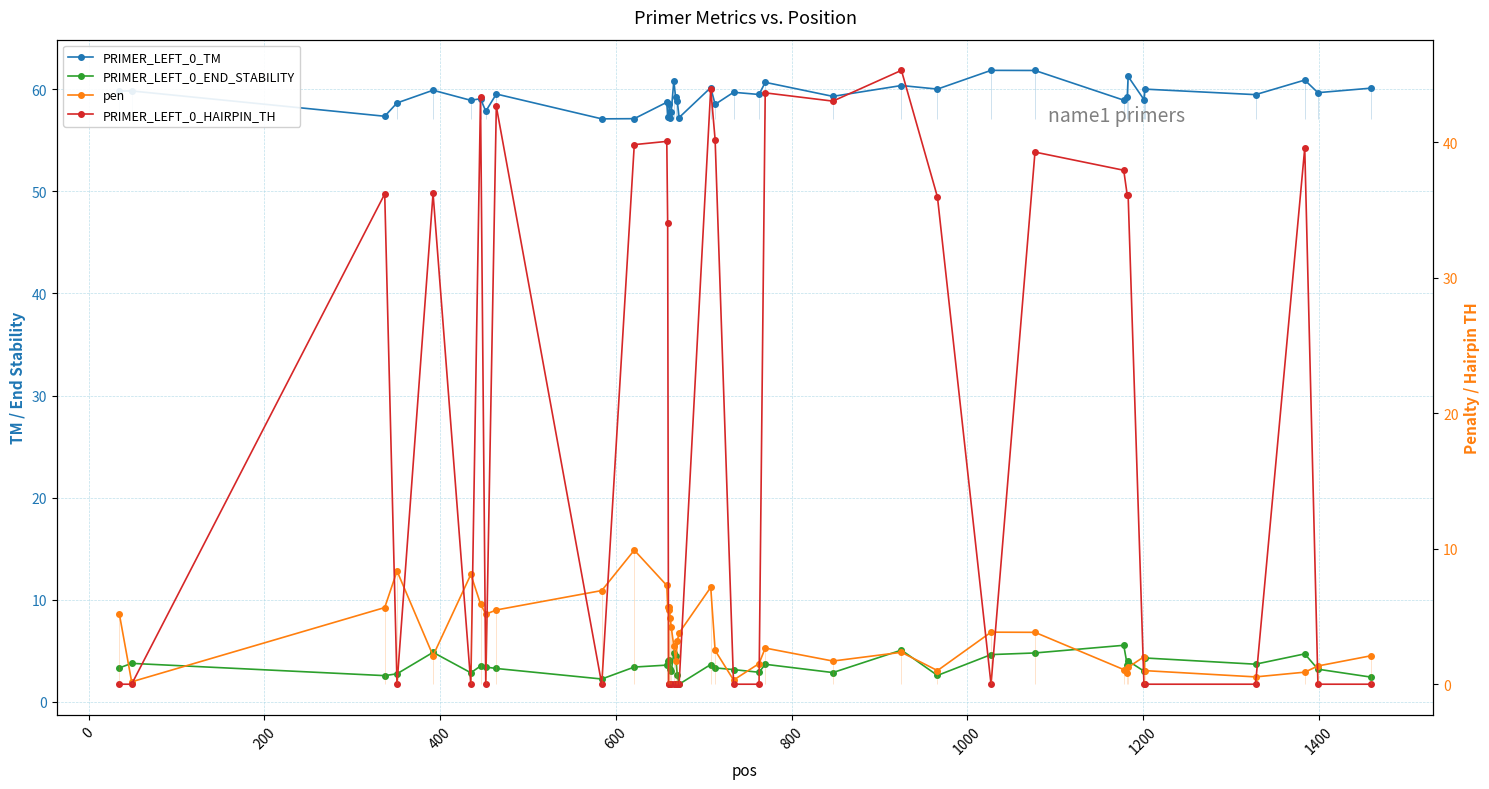

Reading left to right, what are all the values shown in this chart?

PRIMER_LEFT_0_TM: 59.8	59.8	57.3	58.6	59.9	58.9	59.1	57.8	59.5	57.1	57.1	58.7	57.3	57.3	58.5	57.1	57.7	60.8	59.3	58.8	57.2	60.1	58.5	59.7	59.5	60.7	59.3	60.4	60.0	61.8	61.8	58.9	59.2	61.2	59.0	60.0	59.5	60.9	59.7	60.1
PRIMER_LEFT_0_END_STABILITY: 3.3	3.8	2.6	2.8	4.8	2.9	3.5	3.4	3.3	2.2	3.4	3.6	4.0	4.0	4.1	3.2	3.0	4.8	4.5	2.6	1.7	3.7	3.3	3.2	2.9	3.7	2.9	5.1	2.6	4.6	4.8	5.5	3.6	4.0	3.0	4.3	3.7	4.7	3.2	2.4
pen: 5.2	0.2	5.7	8.4	2.1	8.1	5.9	5.2	5.5	6.9	9.9	7.3	5.7	5.7	5.5	4.9	4.3	2.8	1.7	3.2	3.8	7.1	2.5	0.3	1.5	2.7	1.7	2.4	1.0	3.8	3.8	1.1	0.8	1.2	2.0	1.0	0.5	0.9	1.3	2.1
PRIMER_LEFT_0_HAIRPIN_TH: 0.0	0.0	36.2	0.0	36.2	0.0	43.3	0.0	42.6	0.0	39.8	40.0	34.0	0.0	0.0	0.0	0.0	0.0	0.0	0.0	0.0	43.9	40.2	0.0	0.0	43.6	43.0	45.3	36.0	0.0	39.3	37.9	36.1	36.1	0.0	0.0	0.0	39.6	0.0	0.0